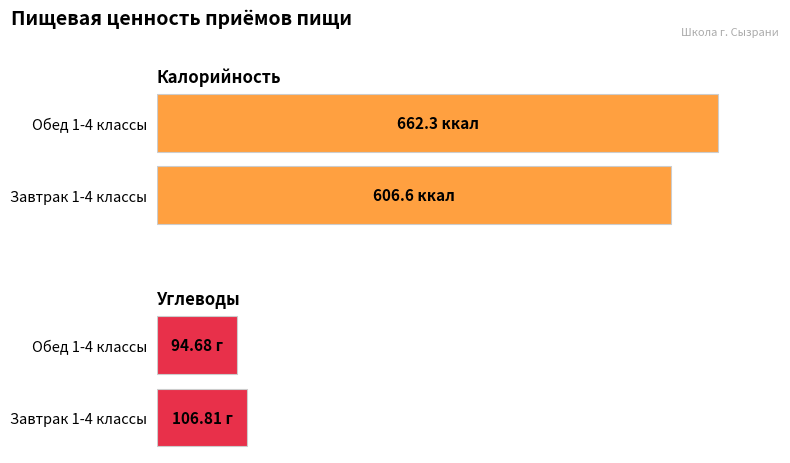

At which label does Калорийность reach its minimum?

Завтрак 1-4 классы